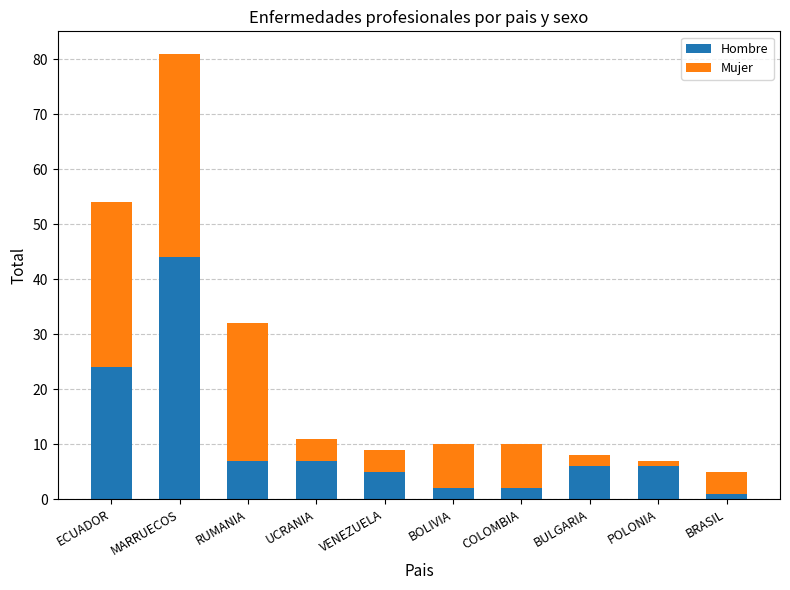

What is the total value across all series at ECUADOR?

54